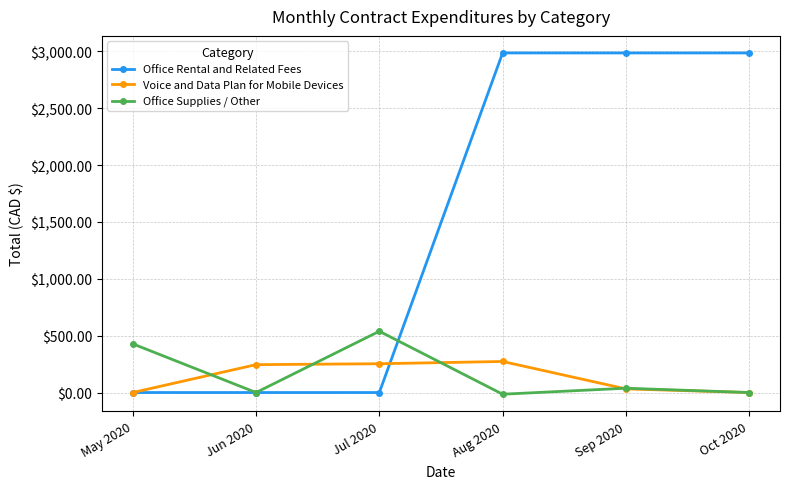

The value of Voice and Data Plan for Mobile Devices at Aug 2020 is 273.0. True or false?

True